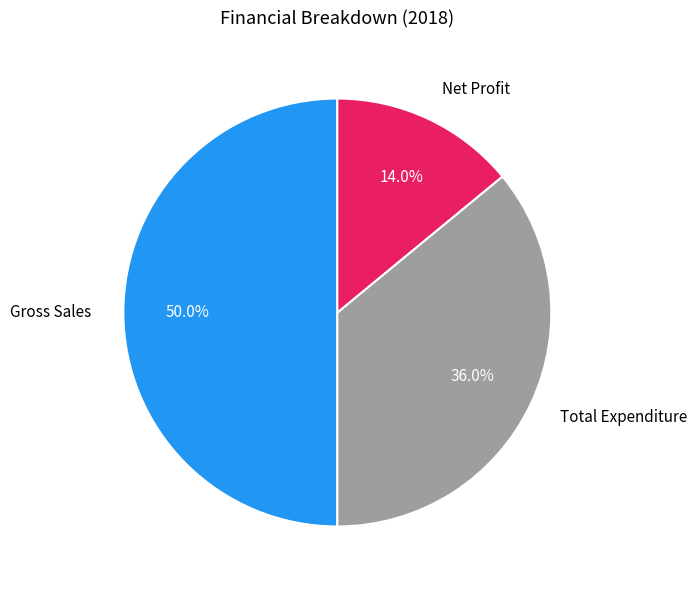

What portion of the pie excludes Gross Sales?

50.0%